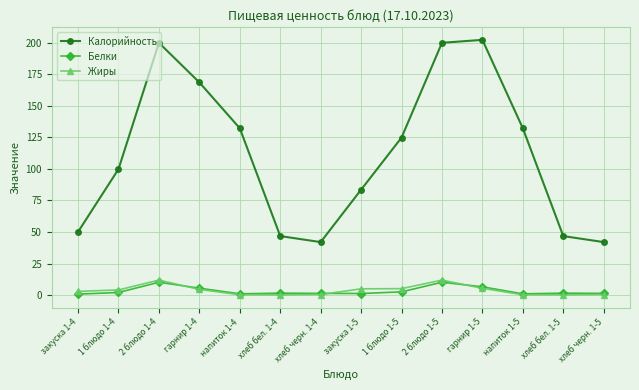

How many values in the Калорийность series exceed 124?

7